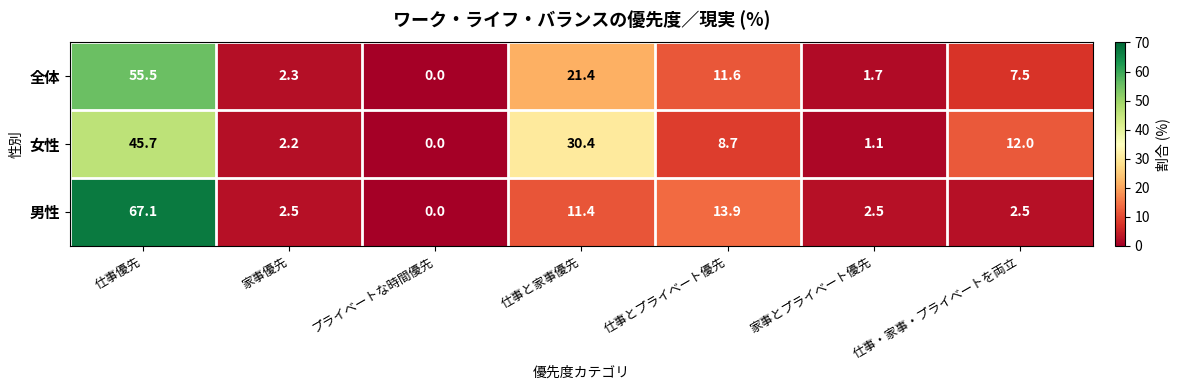

Which label corresponds to the largest value in the chart?

仕事優先